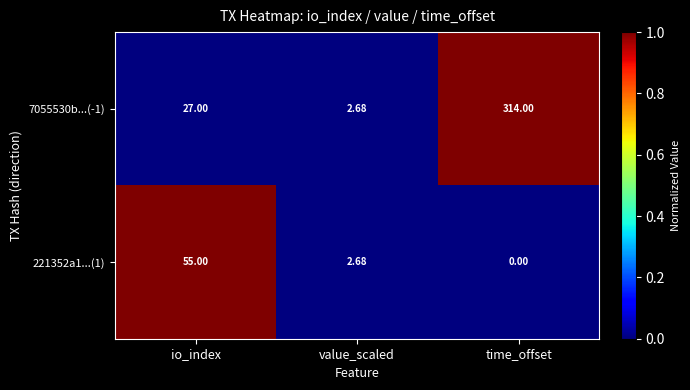

Which series changed the most between value_scaled and time_offset?

7055530b...(-1)